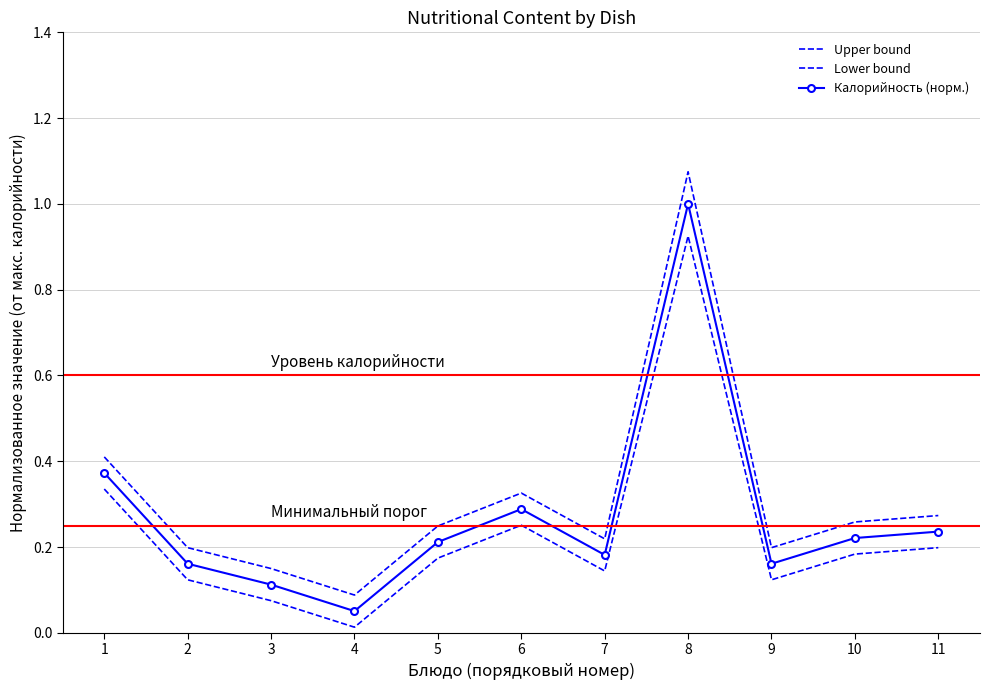

How many lines are shown in the chart?

3